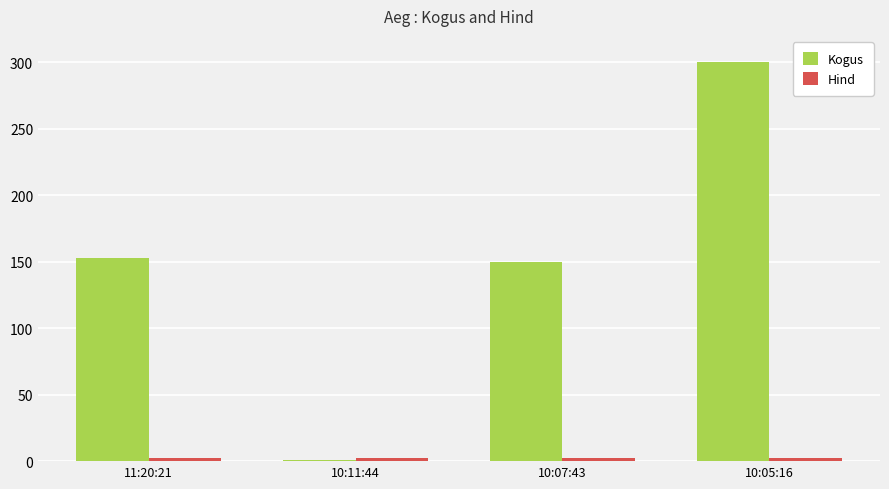

Where is Kogus nearest to the value 150?

10:07:43